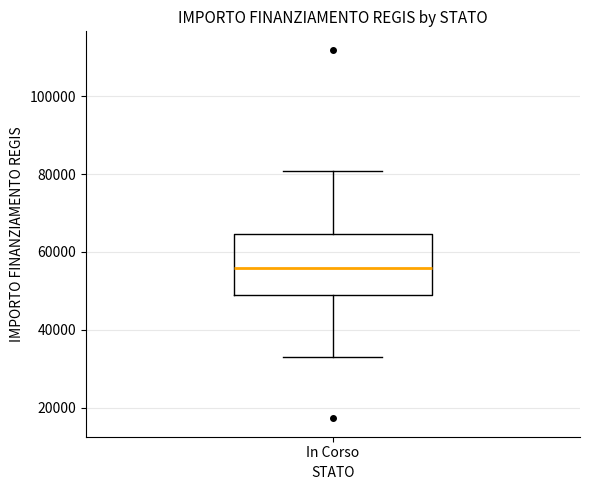

Read this box plot against the y-axis: the position of the median line, the range covered by the box, and the ends of both whiskers. The values are not printed on the chart, so give them approximately, as read against the axis.

median 56000, box 50000 to 64000, whiskers 32000 to 80000